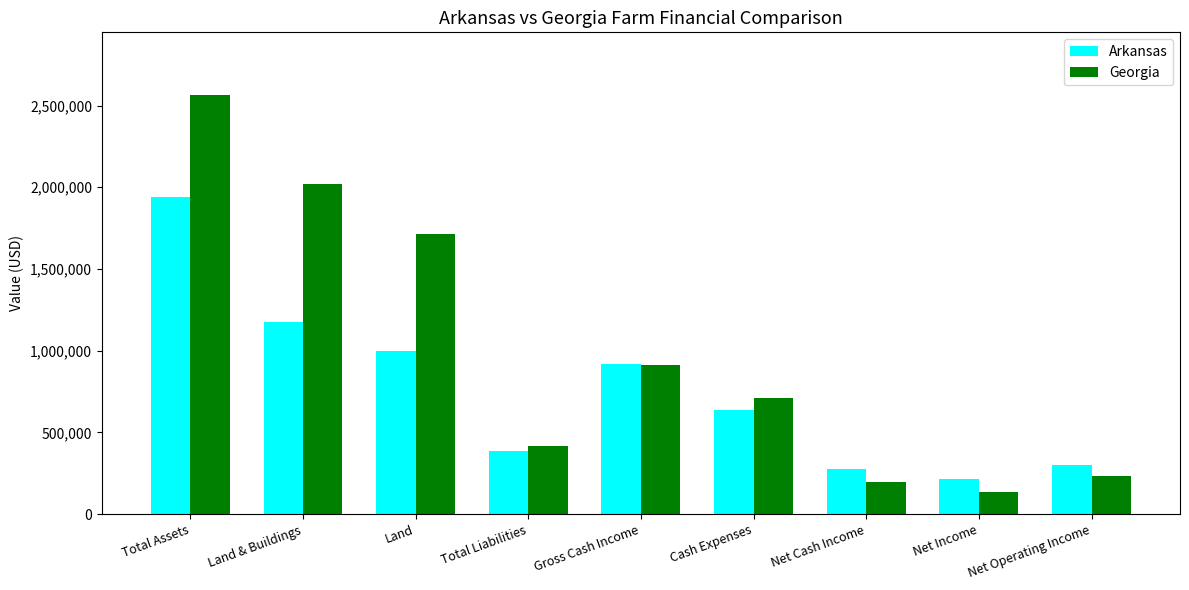

What value does the Arkansas series have at Gross Cash Income?

915884